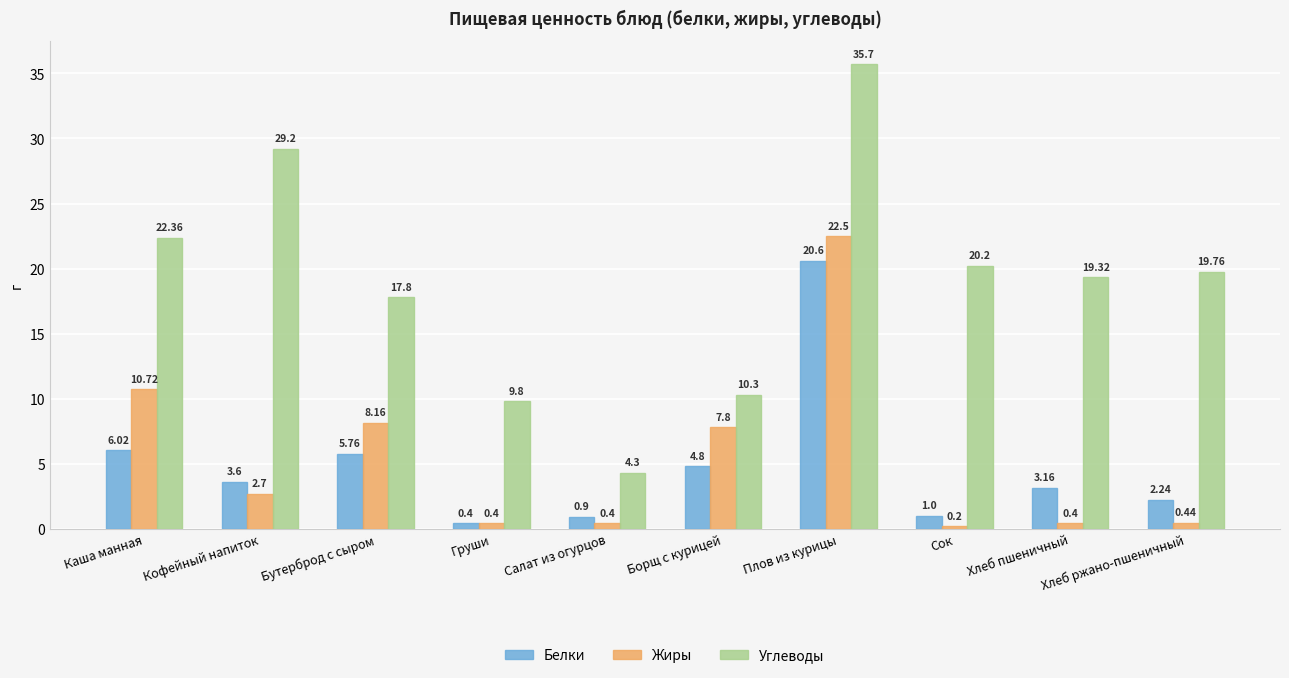

What is the highest value of the Жиры series?

22.5